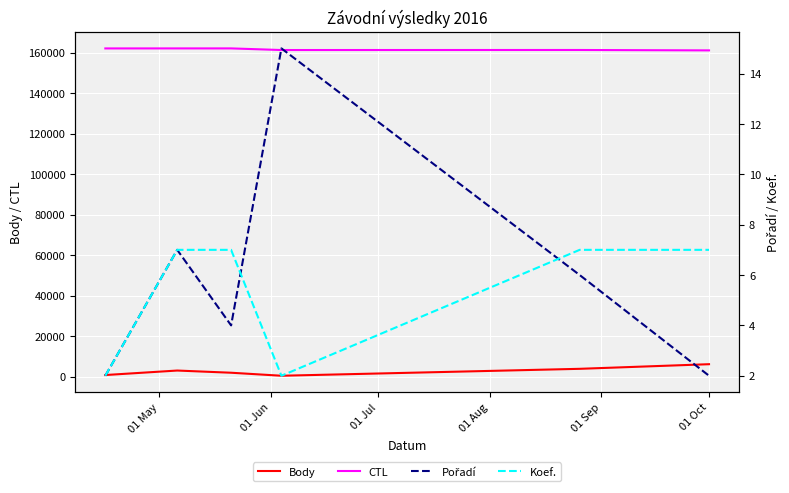

What is the highest value of the Body series?

6154